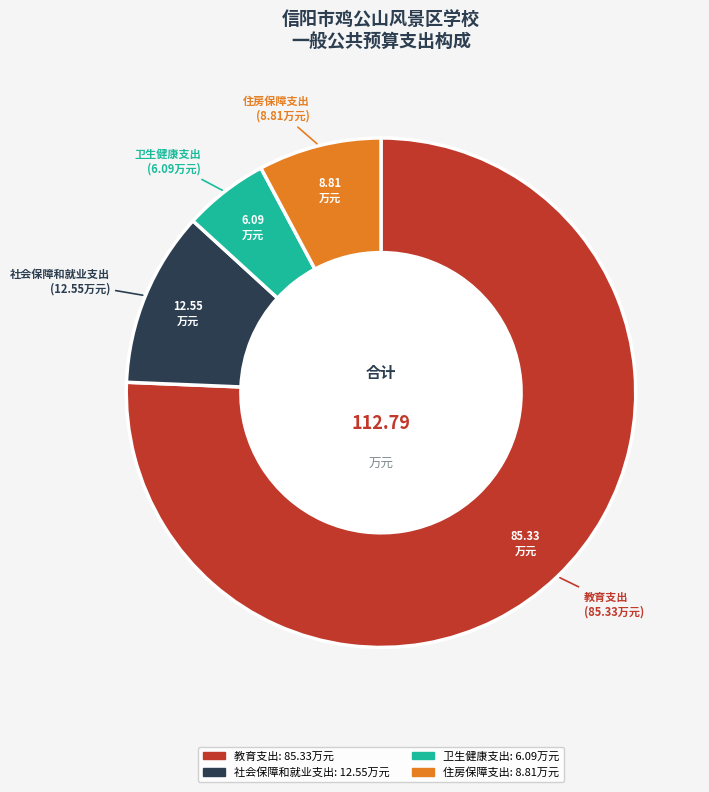

Between 教育支出 and 社会保障和就业支出, which is larger?

教育支出